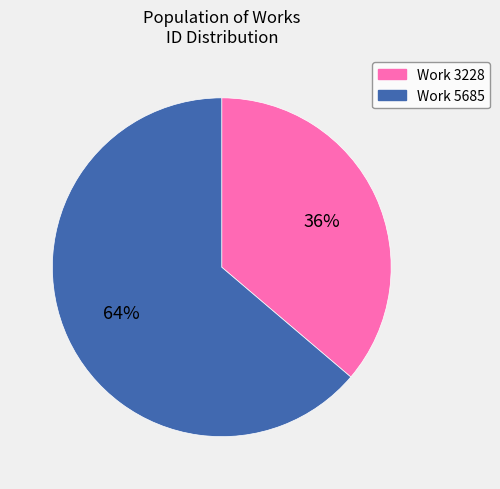

Is there any slice that represents more than half of the pie?

Yes